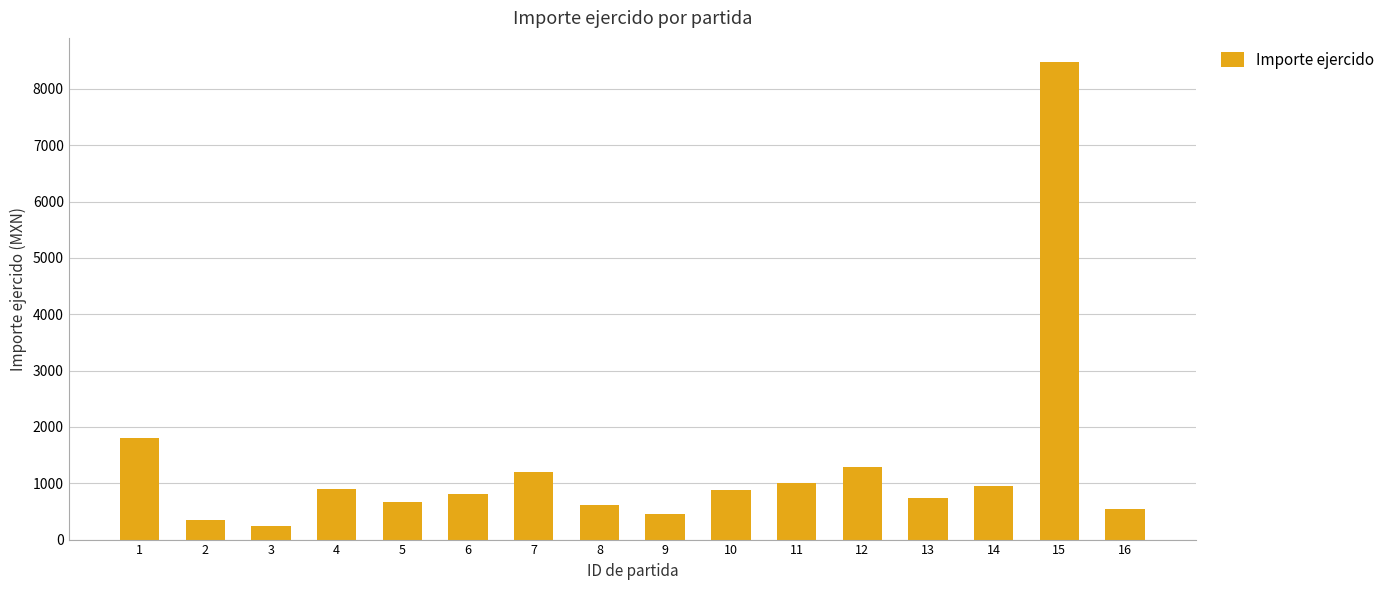

What is the value of the 2nd bar from the left?

342.0